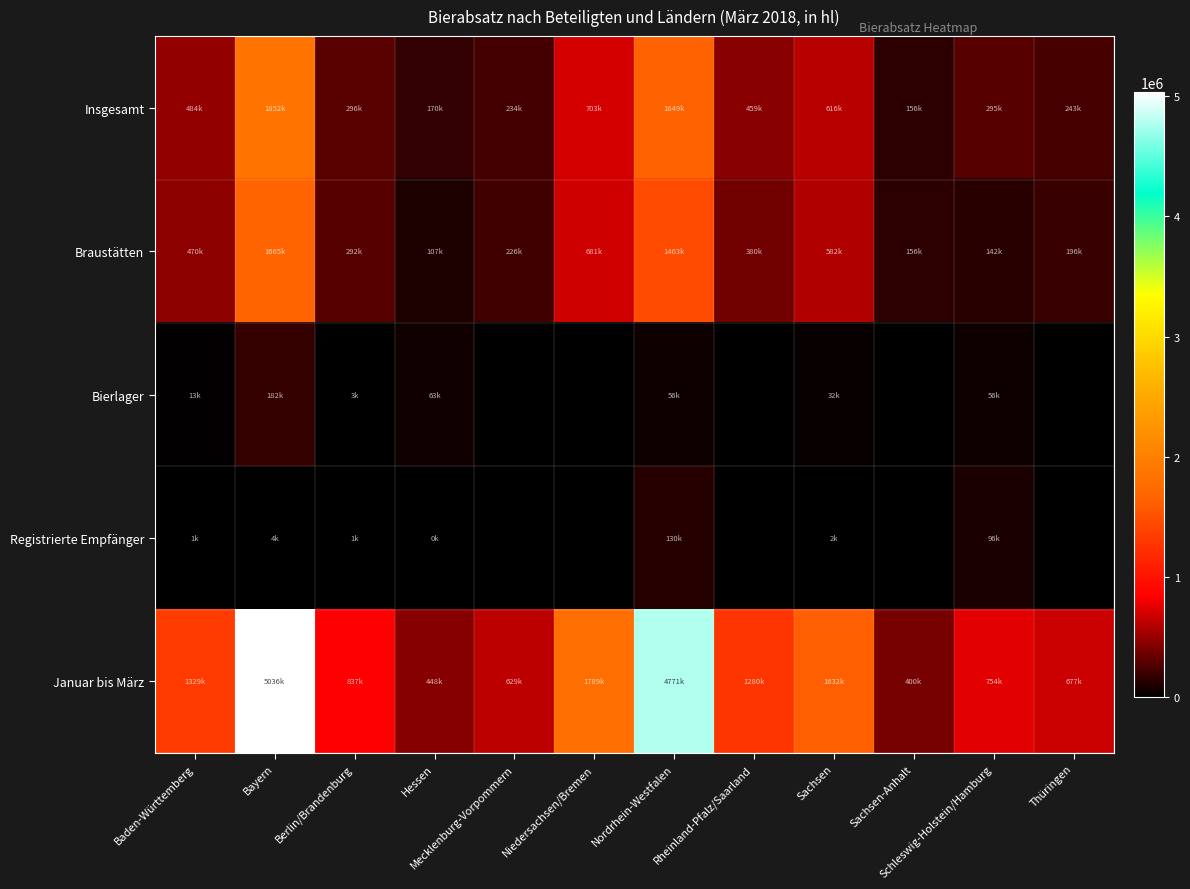

What is the total value across all series at Niedersachsen/Bremen?

3173052.2